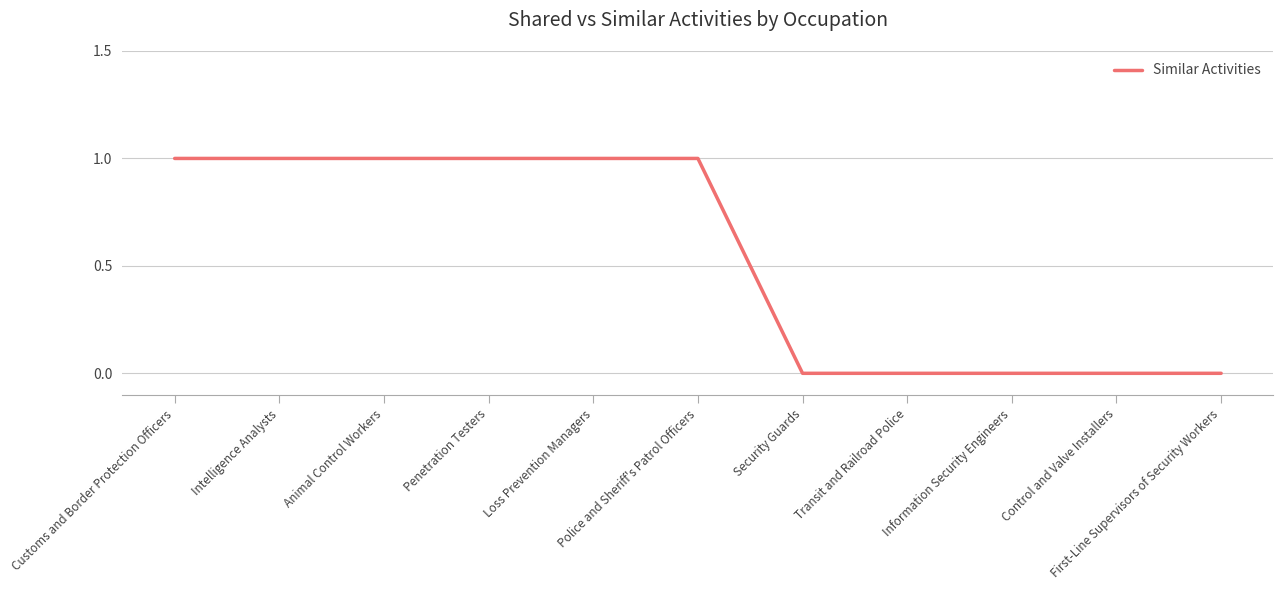

What is the sum of all values?

6